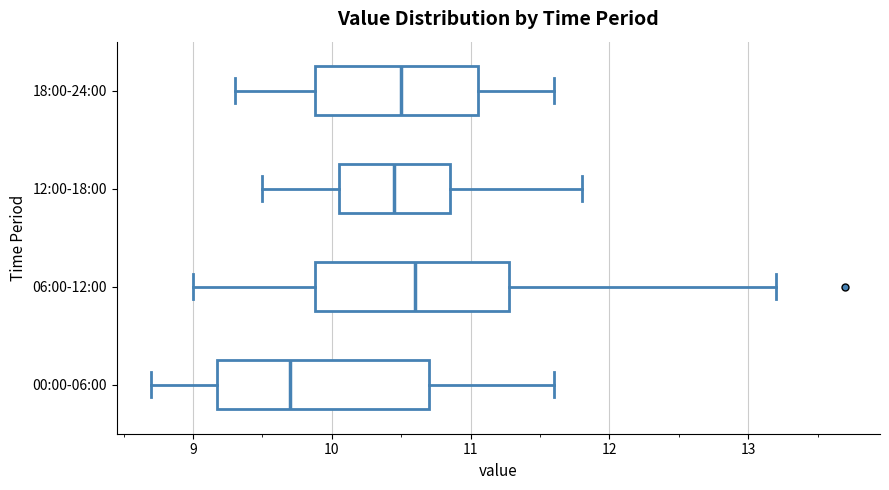

Reading bottom to top, transcribe this box plot: for each box, give where its median line is, the range the box spans, and where its two whiskers end, as read against the x-axis. The values are not printed on the chart, so give them approximately, as read against the axis.

00:00-06:00: median 9.7, box 9.2 to 10.7, whiskers 8.7 to 11.6
06:00-12:00: median 10.6, box 9.9 to 11.3, whiskers 9.0 to 13.2
12:00-18:00: median 10.5, box 10.1 to 10.9, whiskers 9.5 to 11.8
18:00-24:00: median 10.5, box 9.9 to 11.1, whiskers 9.3 to 11.6